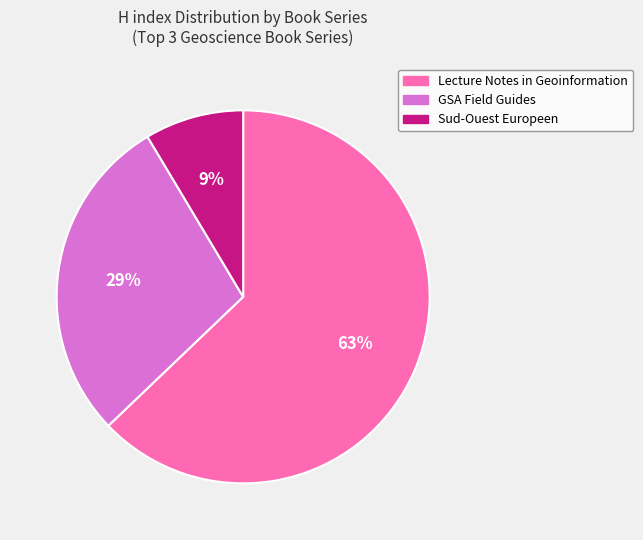

To the nearest percent, what is the average slice percentage?

33%